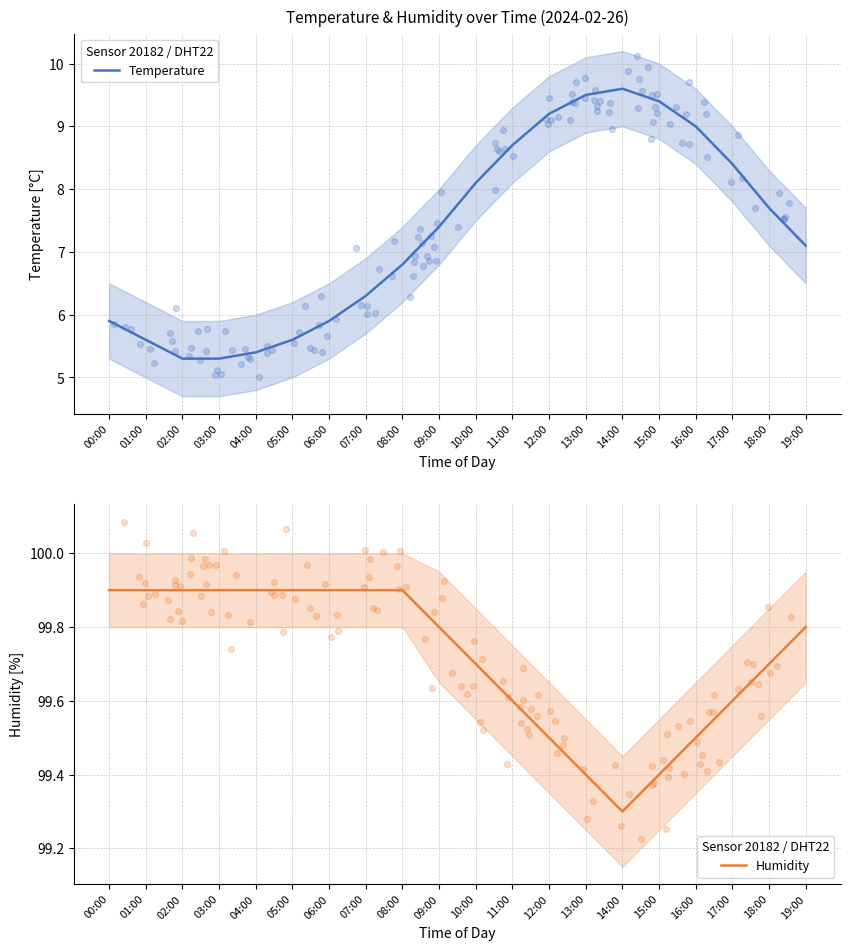

Which series contains the lowest Y value?

Temperature